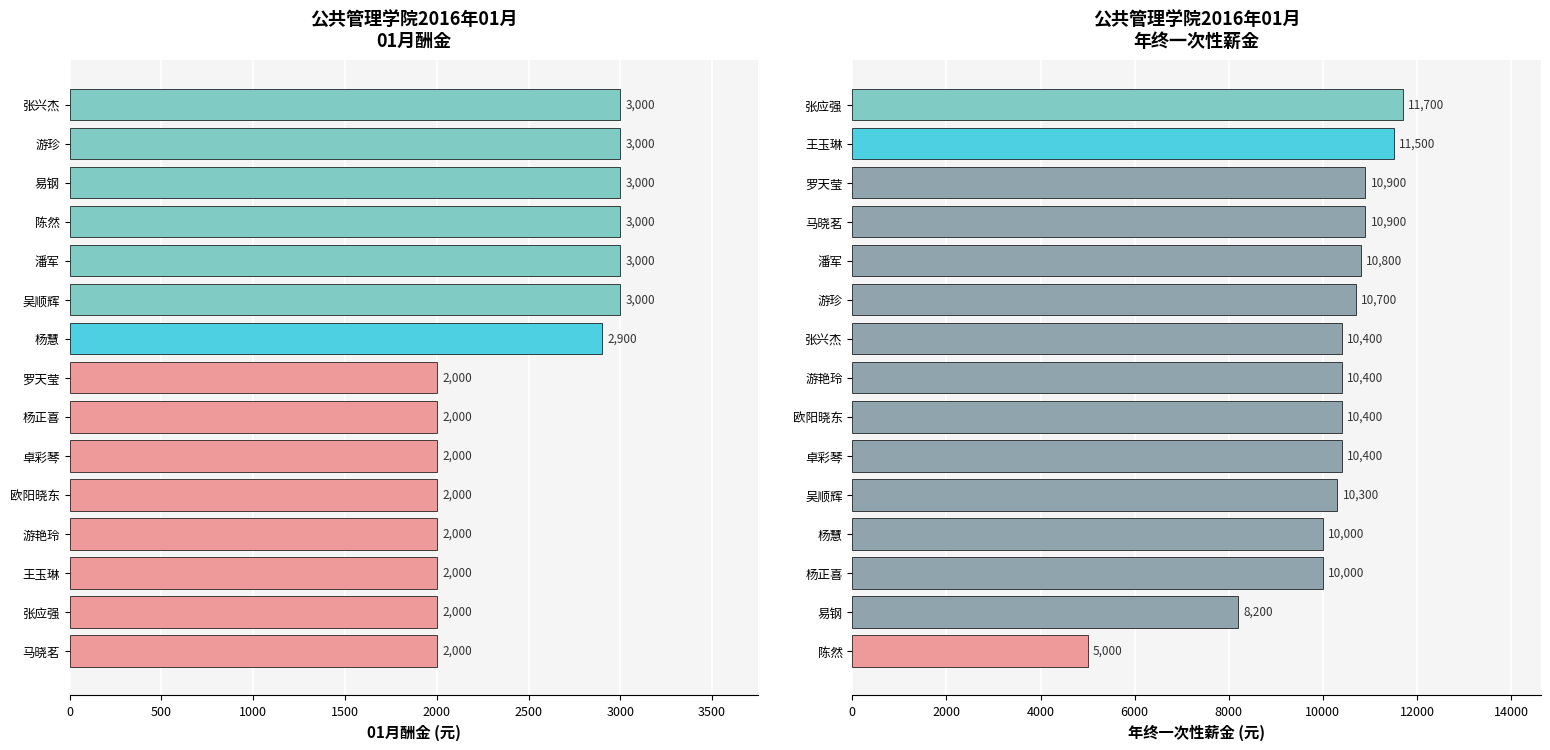

What position from the right is 14?

1